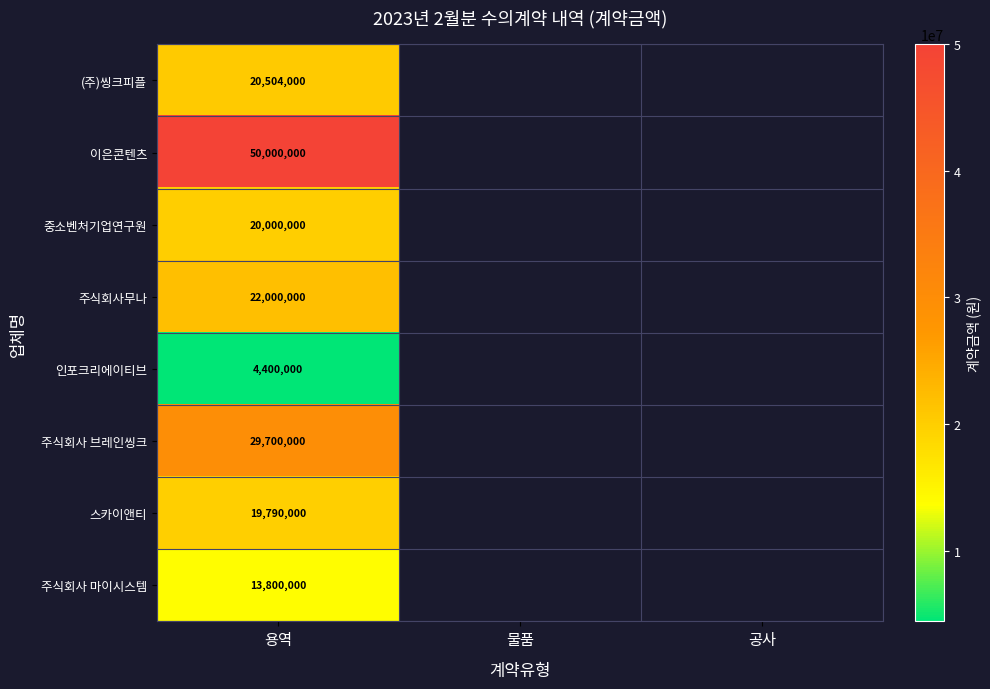

At which label does 주식회사 마이시스템 reach its peak?

용역